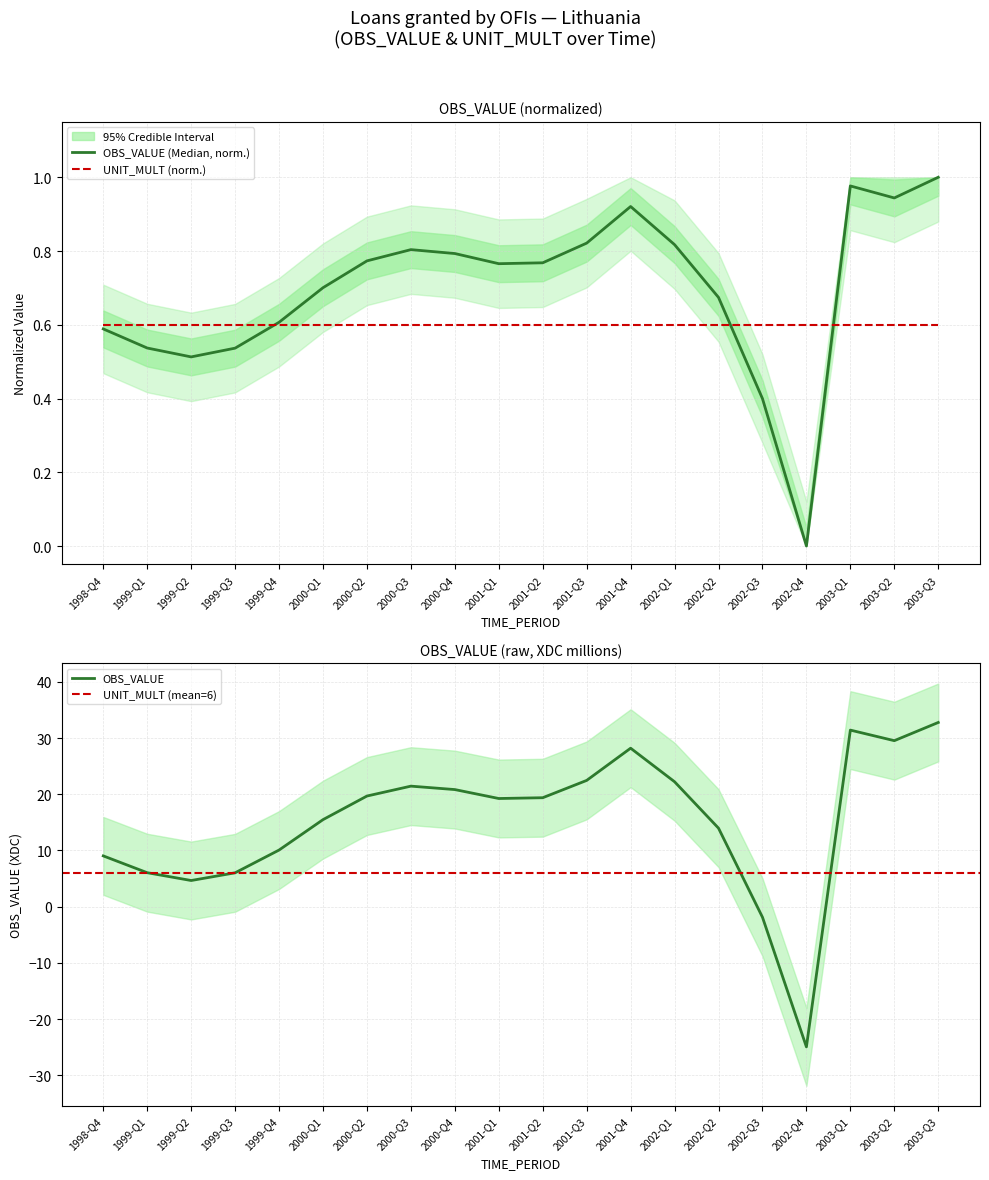

What position from the left is 1999-Q4?

5